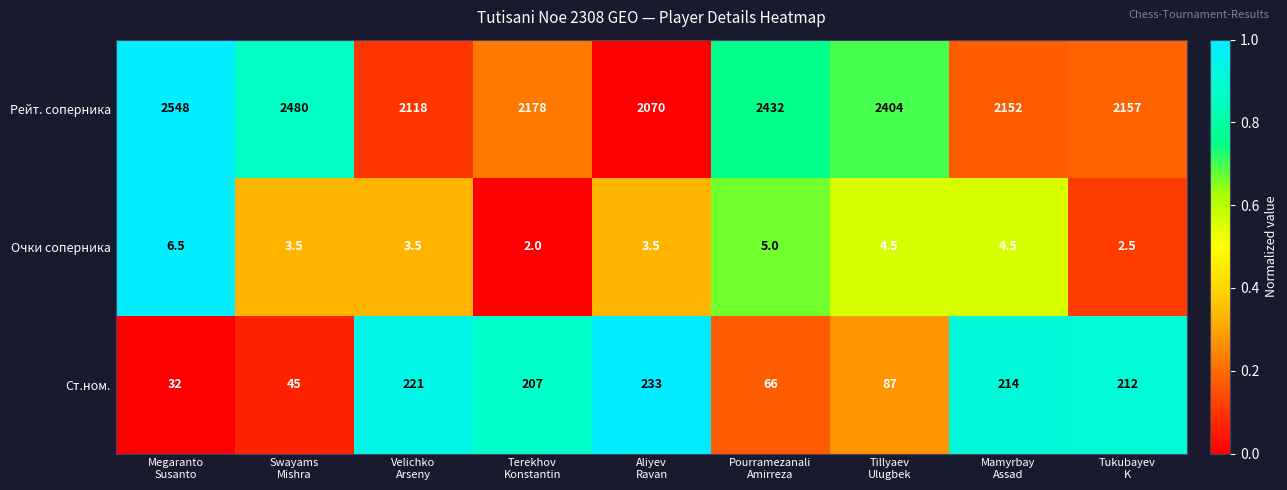

Which series has the largest total across all categories?

Рейт. соперника